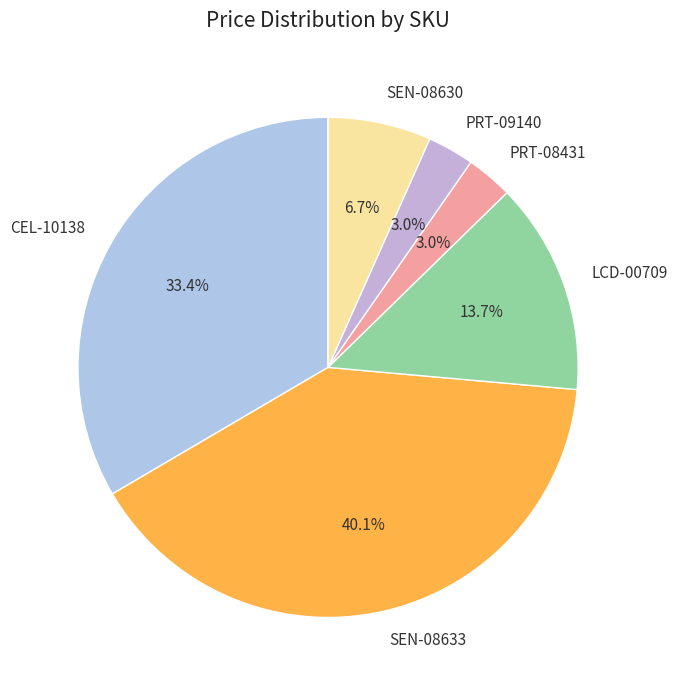

Is there any slice that represents more than half of the pie?

No